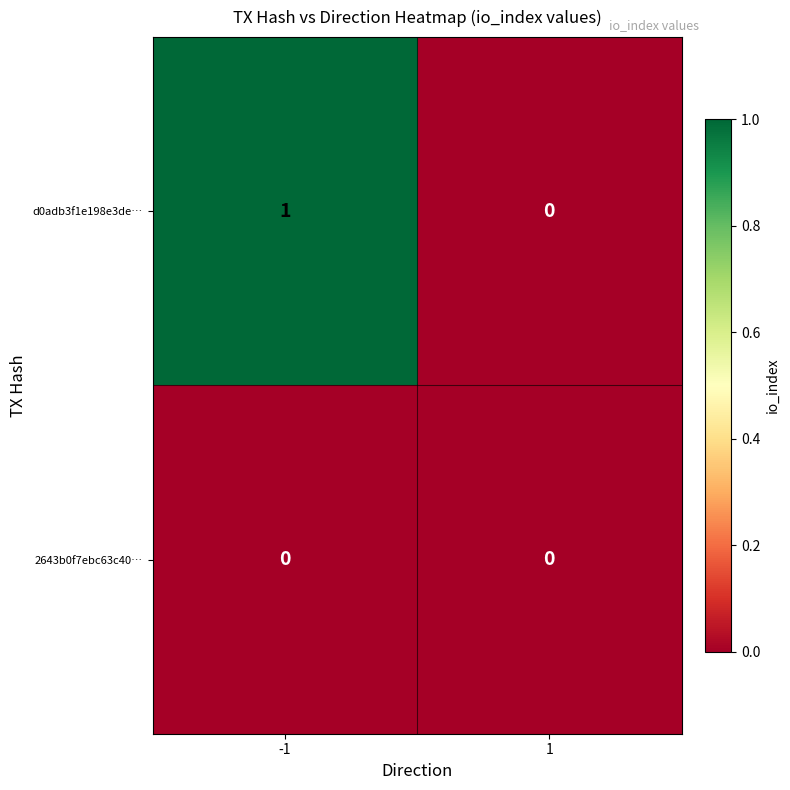

Which series has the widest spread of values?

d0adb3f1e198e3de…